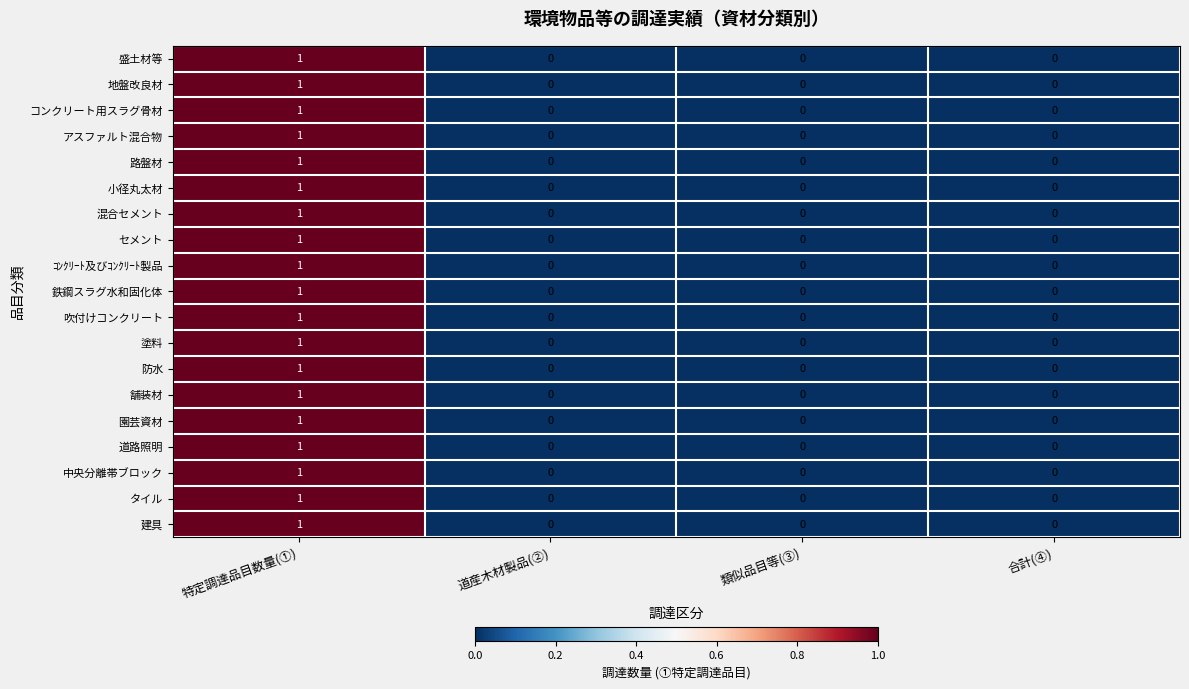

The value of 盛土材等 at 合計(④) is 1. True or false?

False